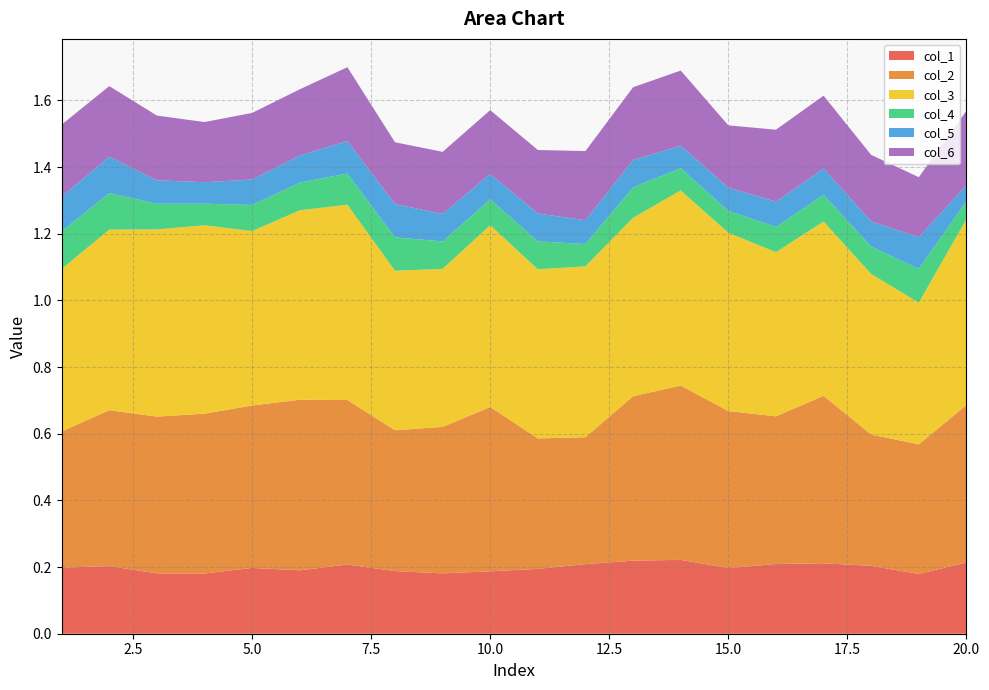

Reading left to right, what are all the values shown in this chart?

col_1: 1=0.2	2=0.2	3=0.2	4=0.2	5=0.2	6=0.2	7=0.2	8=0.2	9=0.2	10=0.2	11=0.2	12=0.2	13=0.2	14=0.2	15=0.2	16=0.2	17=0.2	18=0.2	19=0.2	20=0.2
col_2: 1=0.4	2=0.5	3=0.5	4=0.5	5=0.5	6=0.5	7=0.5	8=0.4	9=0.4	10=0.5	11=0.4	12=0.4	13=0.5	14=0.5	15=0.5	16=0.4	17=0.5	18=0.4	19=0.4	20=0.5
col_3: 1=0.5	2=0.5	3=0.6	4=0.6	5=0.5	6=0.6	7=0.6	8=0.5	9=0.5	10=0.5	11=0.5	12=0.5	13=0.5	14=0.6	15=0.5	16=0.5	17=0.5	18=0.5	19=0.4	20=0.6
col_4: 1=0.1	2=0.1	3=0.1	4=0.1	5=0.1	6=0.1	7=0.1	8=0.1	9=0.1	10=0.1	11=0.1	12=0.1	13=0.1	14=0.1	15=0.1	16=0.1	17=0.1	18=0.1	19=0.1	20=0.1
col_5: 1=0.1	2=0.1	3=0.1	4=0.1	5=0.1	6=0.1	7=0.1	8=0.1	9=0.1	10=0.1	11=0.1	12=0.1	13=0.1	14=0.1	15=0.1	16=0.1	17=0.1	18=0.1	19=0.1	20=0.0
col_6: 1=0.2	2=0.2	3=0.2	4=0.2	5=0.2	6=0.2	7=0.2	8=0.2	9=0.2	10=0.2	11=0.2	12=0.2	13=0.2	14=0.2	15=0.2	16=0.2	17=0.2	18=0.2	19=0.2	20=0.2